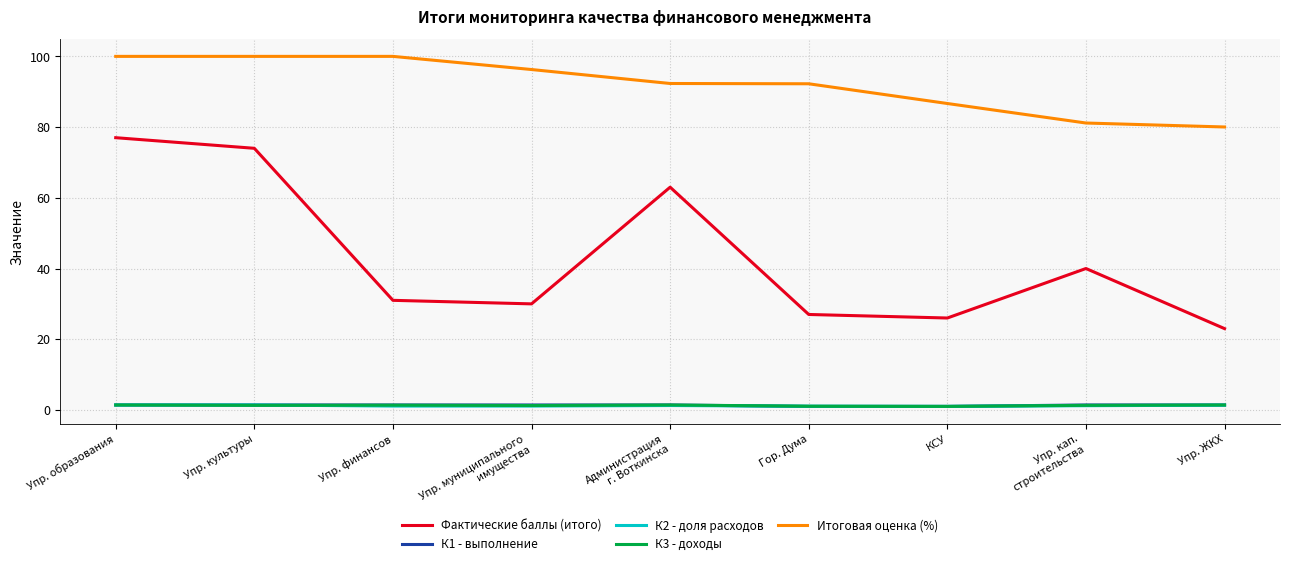

What is the minimum value for Фактические баллы (итого)?

23.0